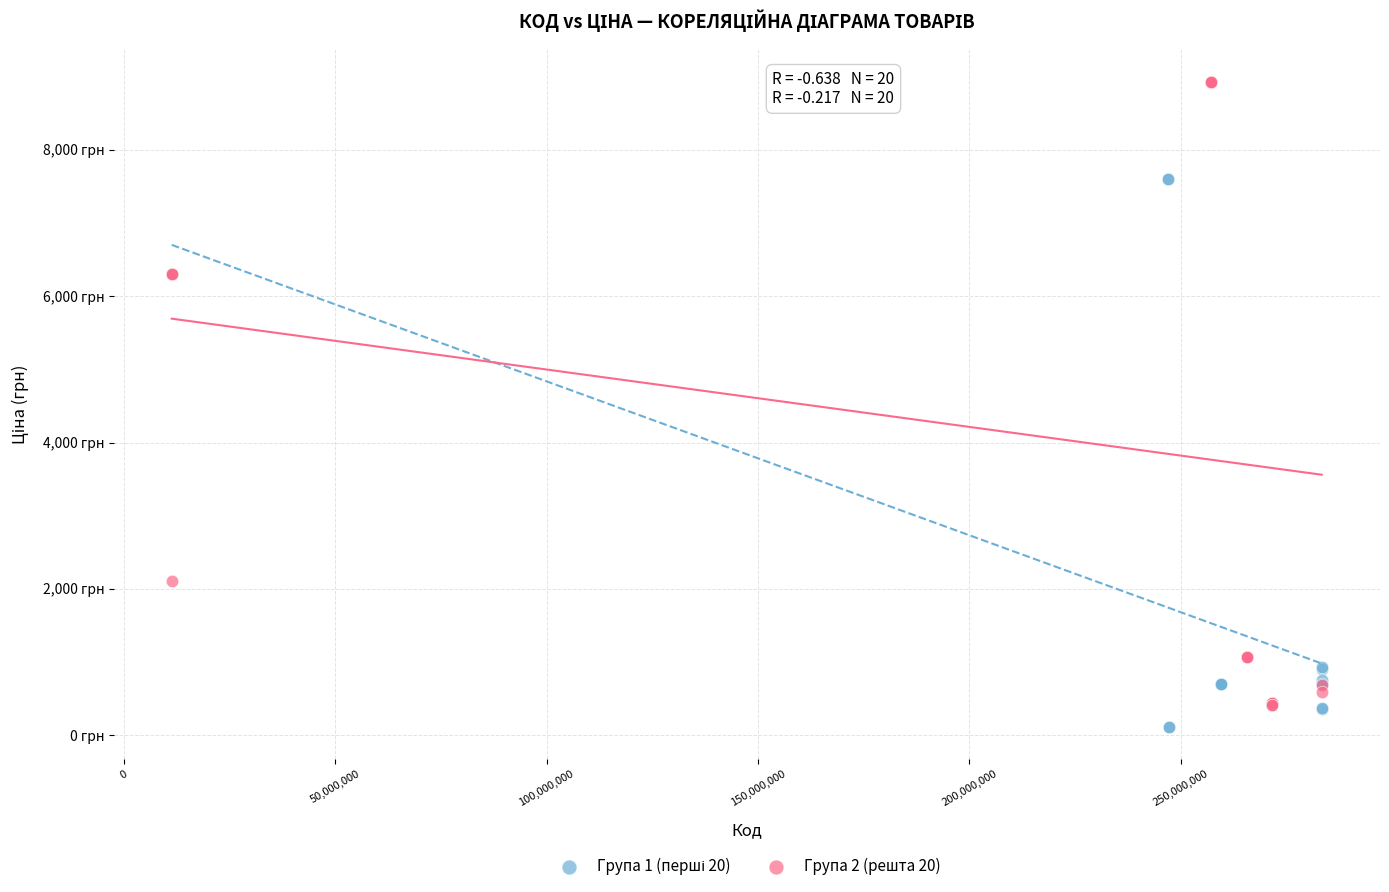

Which series has the largest Y range (max minus min)?

Група 2 (решта 20)